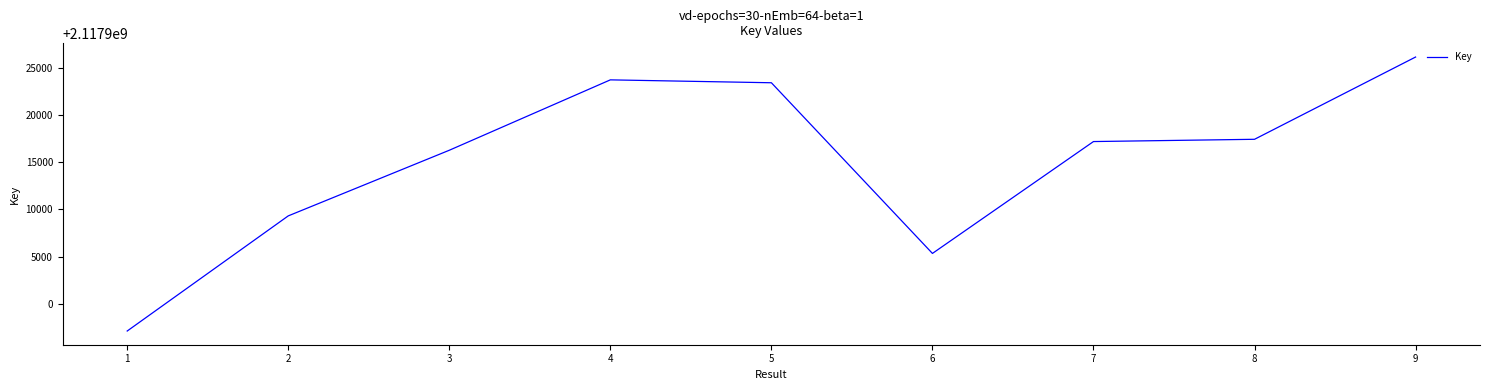

At which category does the data reach its first local valley?

6